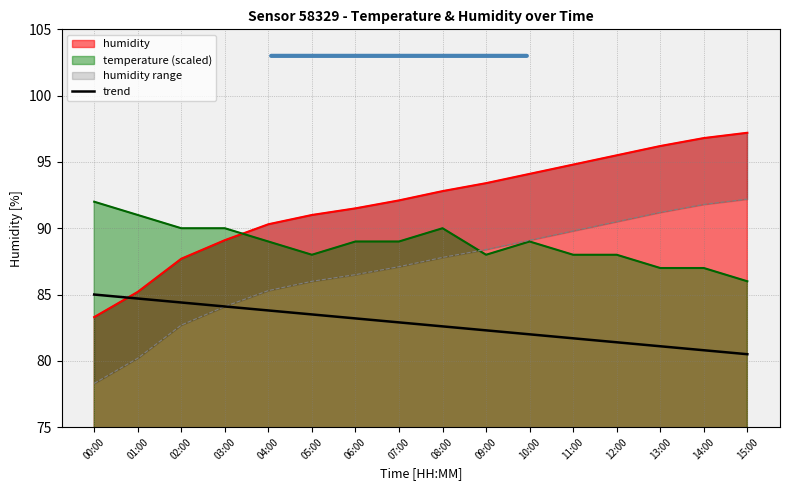

Rank the categories by value from lowest to highest.

15:00, 14:00, 13:00, 12:00, 11:00, 10:00, 09:00, 08:00, 07:00, 06:00, 05:00, 04:00, 03:00, 02:00, 01:00, 00:00